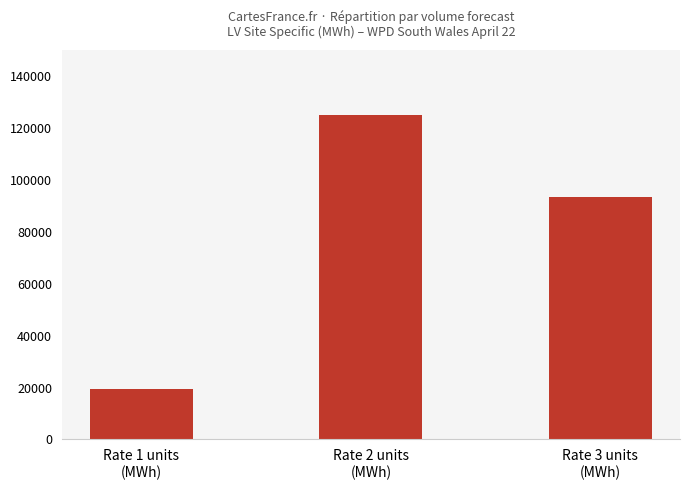

What is the value of the 2nd bar from the left?

125012.3